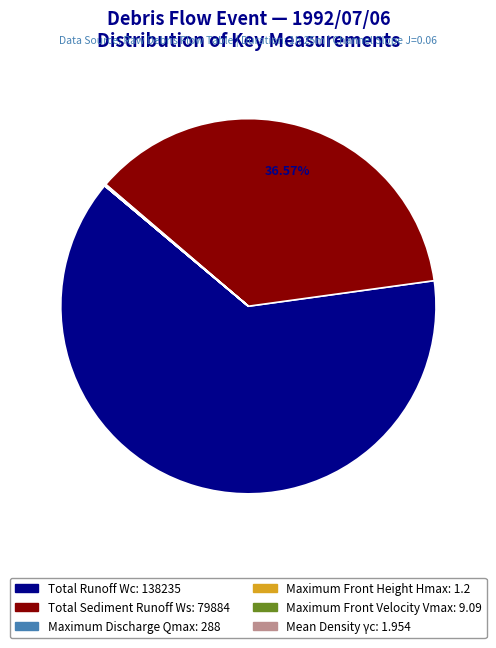

Which slice represents more than half of the pie?

Total Runoff Wc